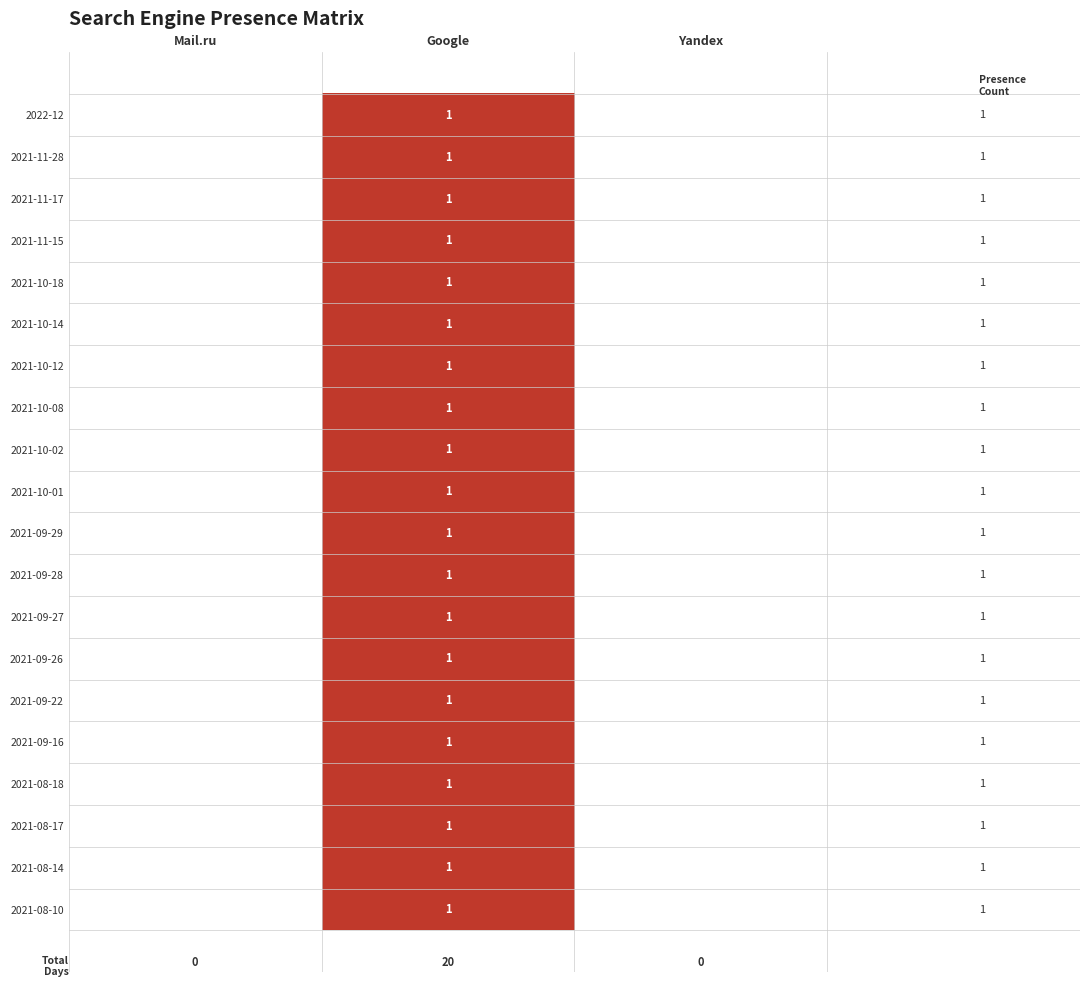

Where is 2021-10-12 nearest to the value 0?

Mail.ru